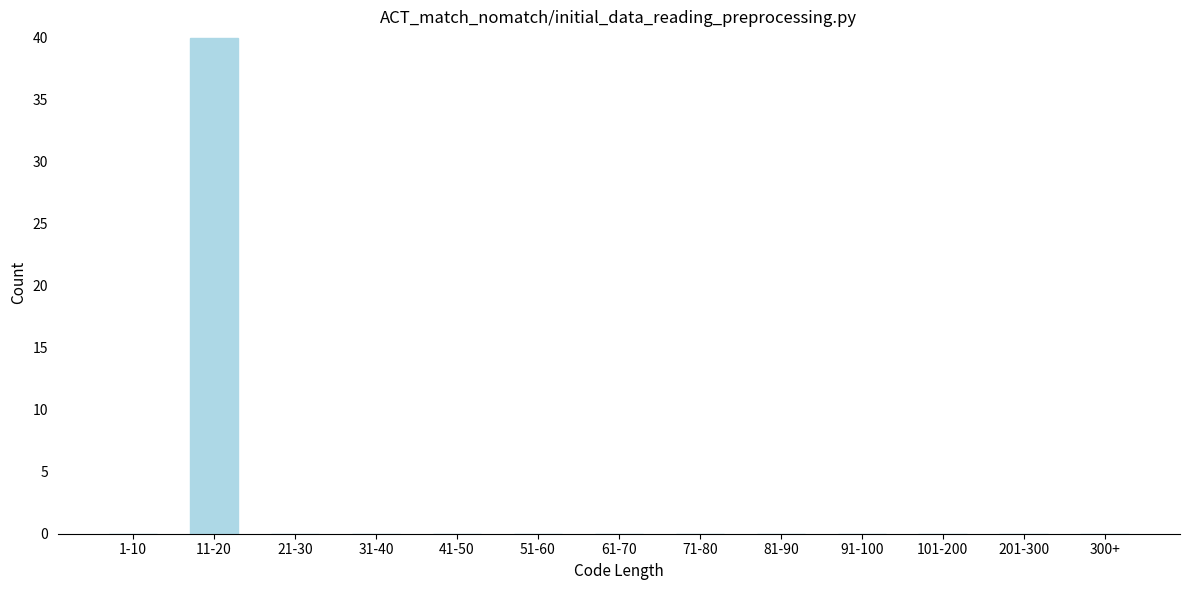

Reading left to right, list all the values displayed in this chart.

1-10=0	11-20=40	21-30=0	31-40=0	41-50=0	51-60=0	61-70=0	71-80=0	81-90=0	91-100=0	101-200=0	201-300=0	300+=0